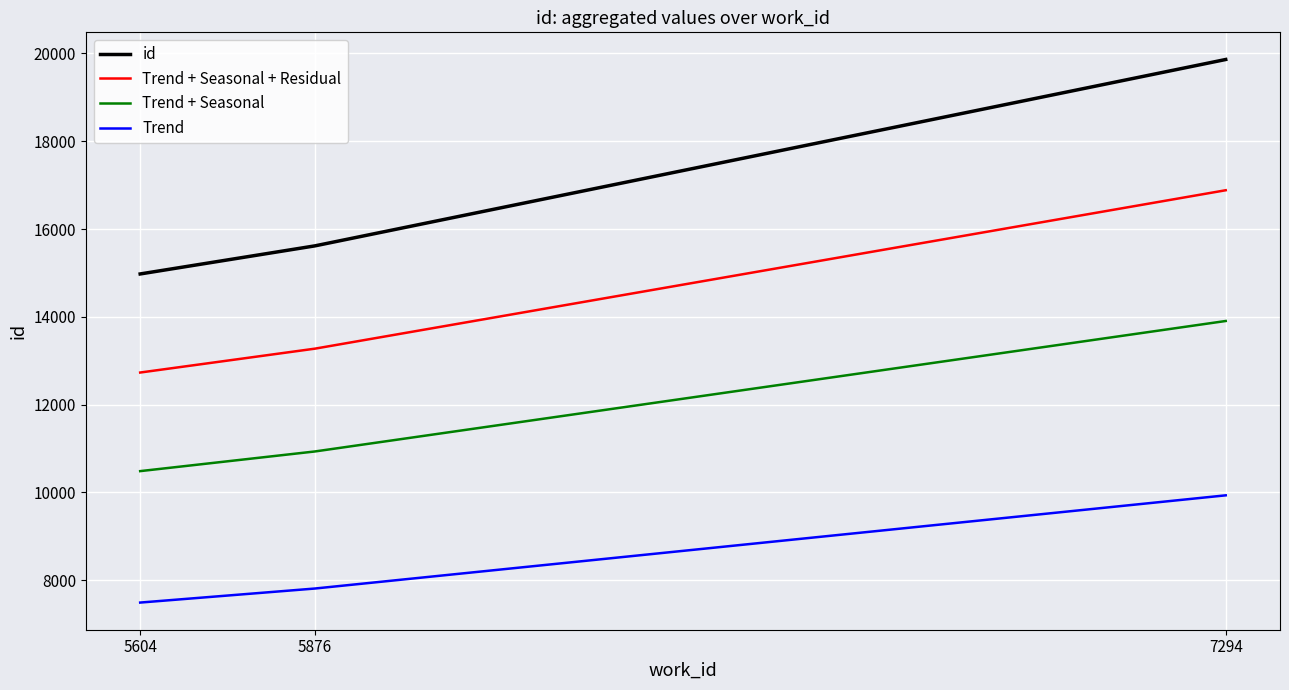

What is the difference between the highest and lowest values at 5876?

7808.0